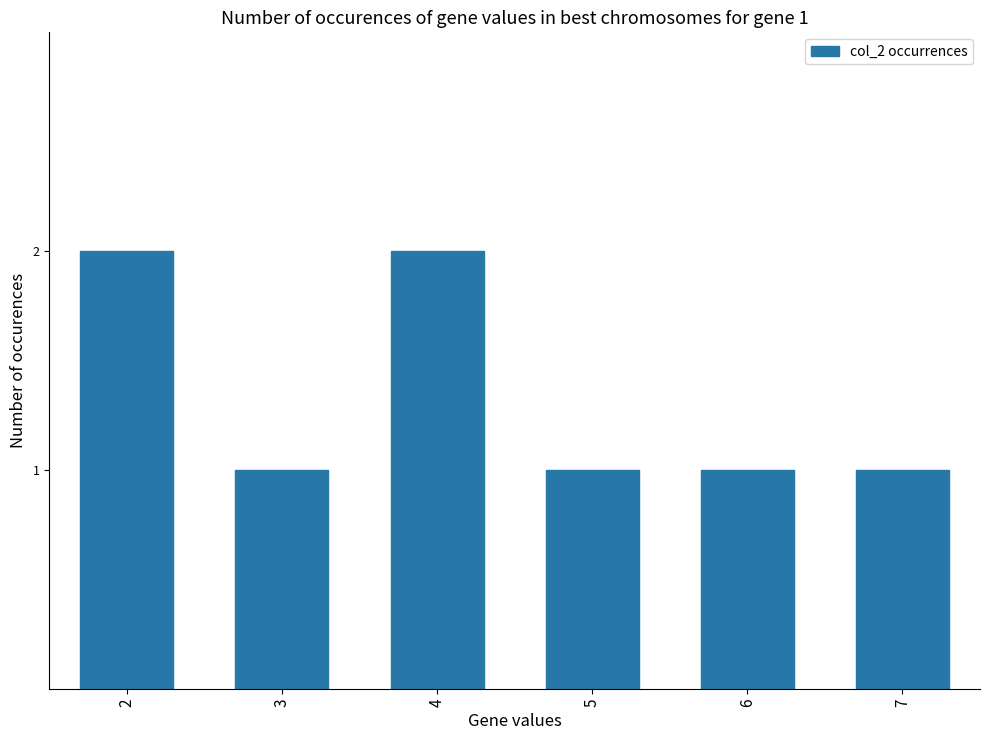

Count the number of data series in this chart.

1